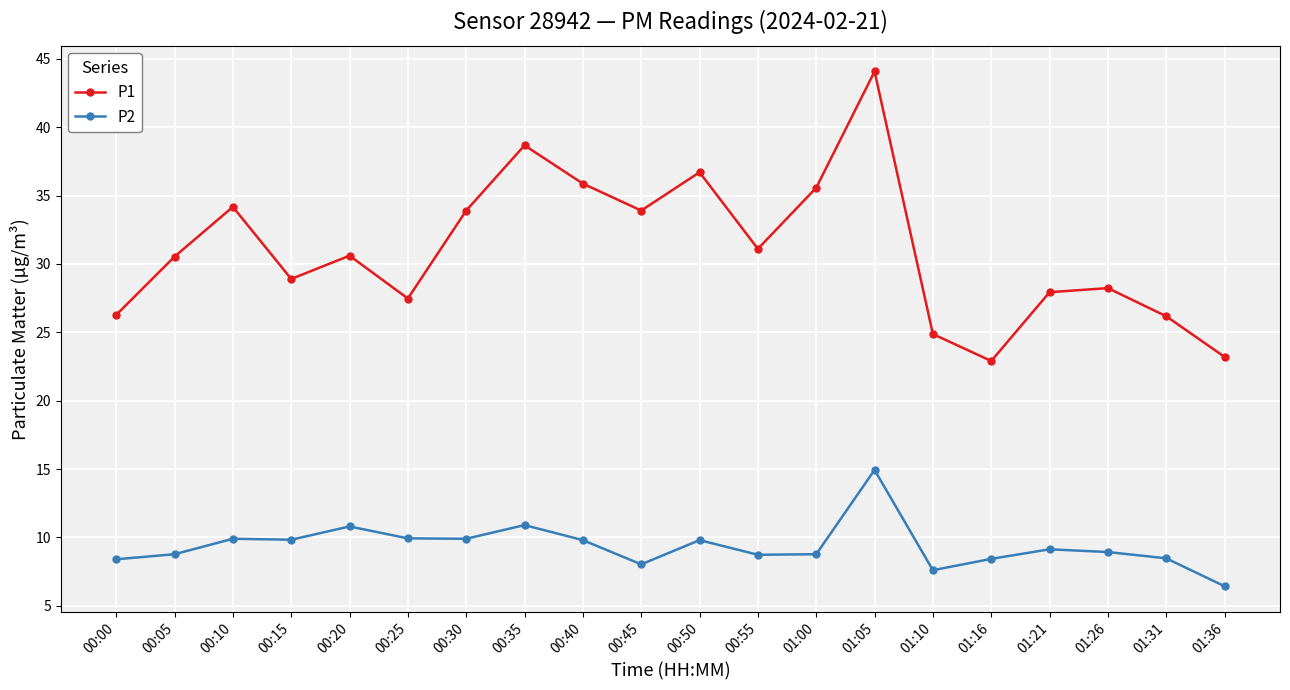

What is the difference between the maximum and second lowest values in the P1 series?

20.9